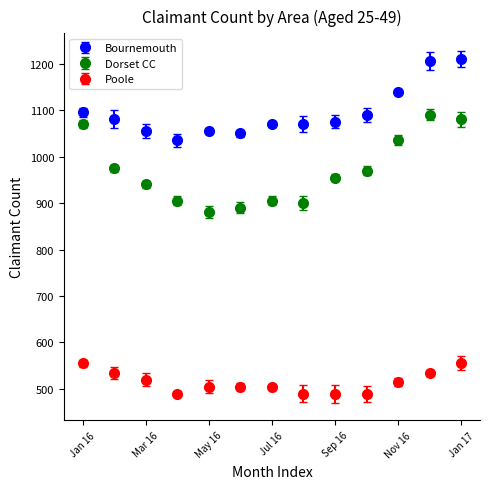

Which series has the largest total across all categories?

Bournemouth